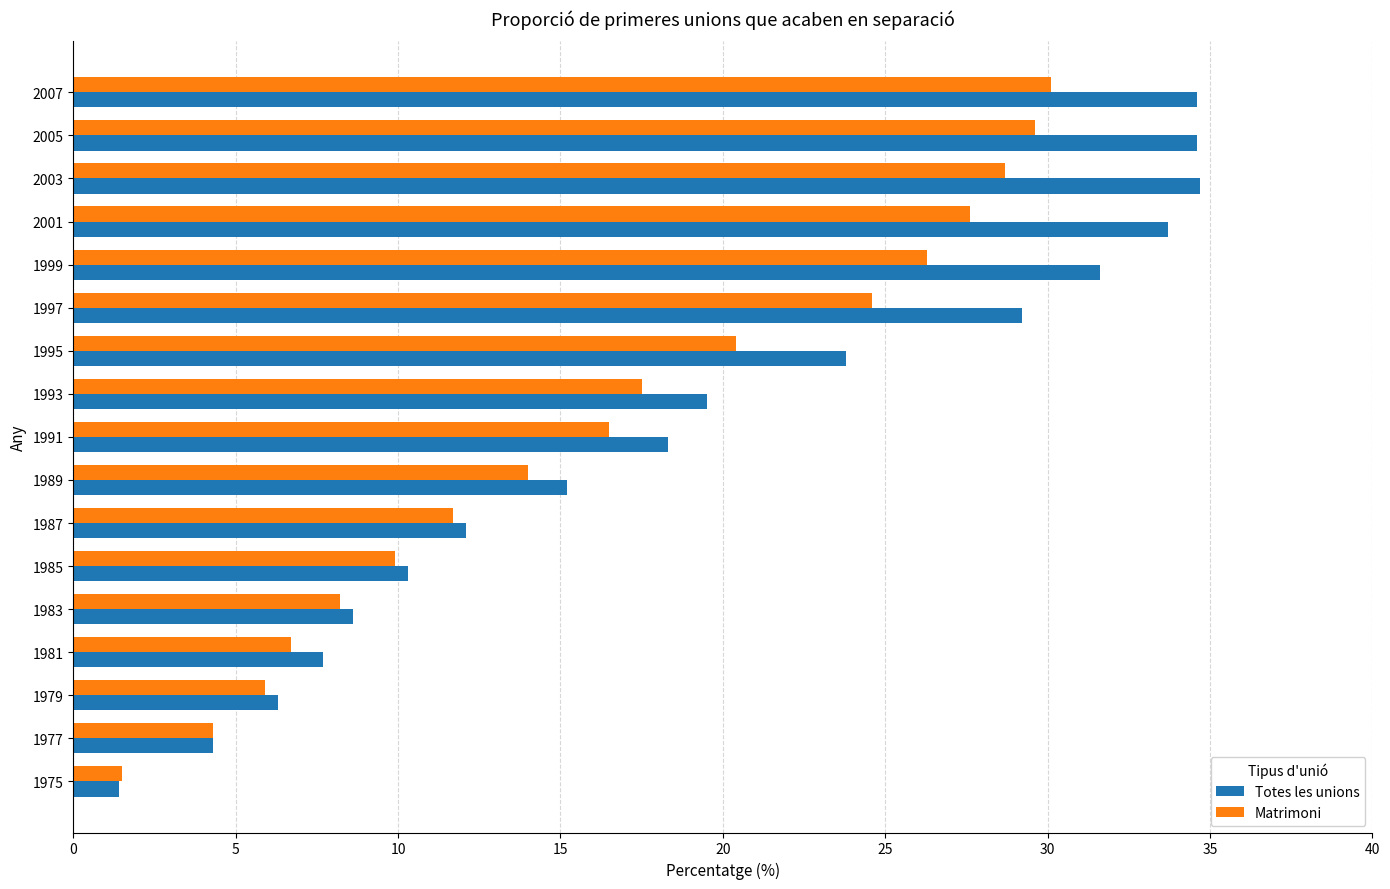

What is the sum of all Matrimoni values?

283.5